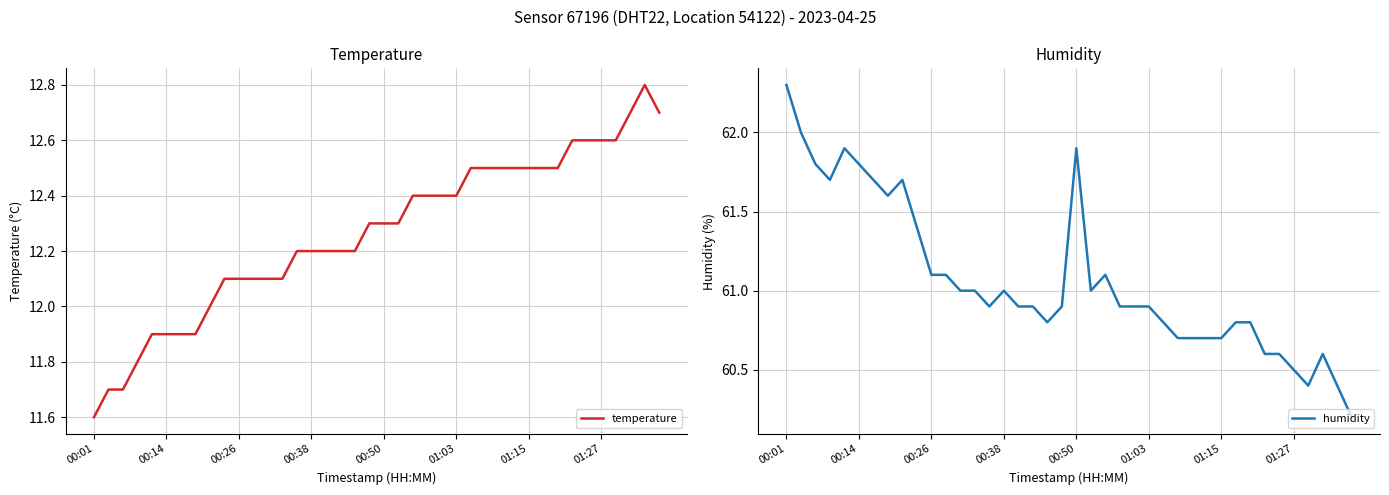

Where is the first local maximum for temperature?

38